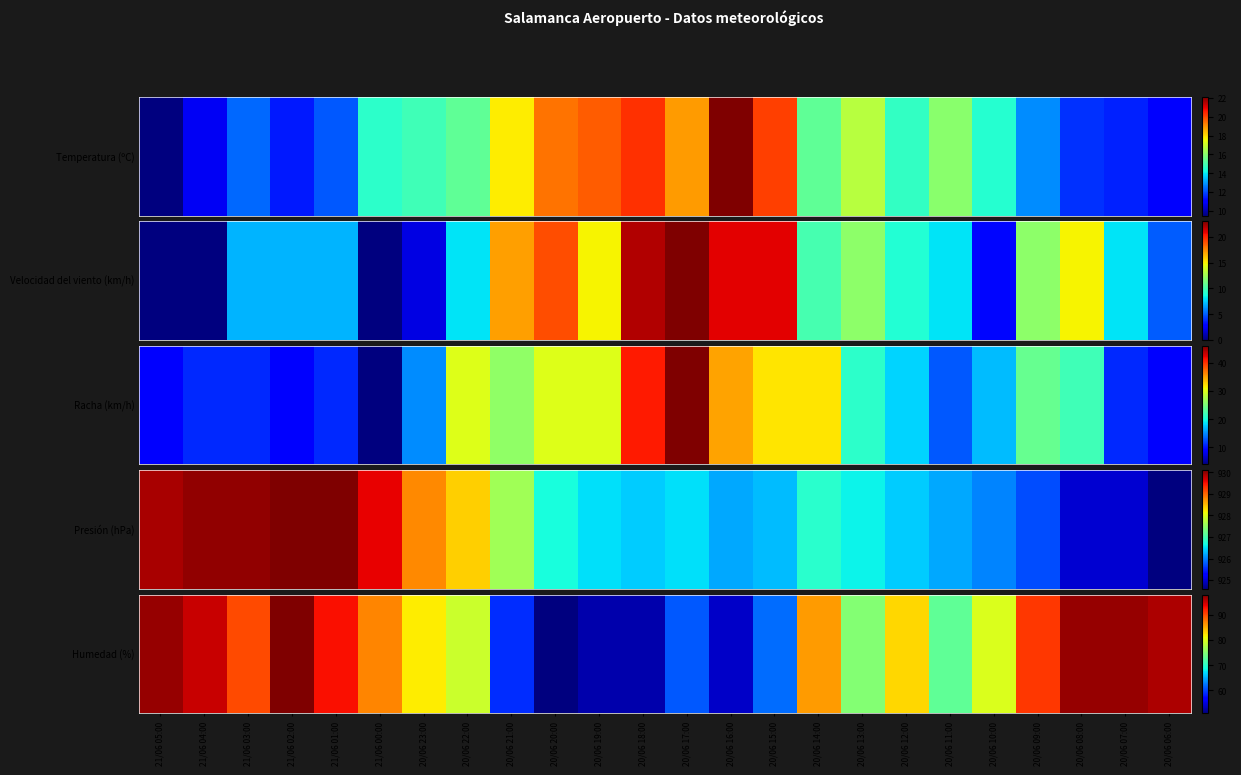

Rank the categories by value from highest to lowest.

21/06 02:00, 21/06 05:00, 20/06 08:00, 20/06 07:00, 20/06 06:00, 21/06 04:00, 21/06 01:00, 20/06 09:00, 21/06 03:00, 21/06 00:00, 20/06 14:00, 20/06 12:00, 20/06 23:00, 20/06 10:00, 20/06 22:00, 20/06 13:00, 20/06 11:00, 20/06 15:00, 20/06 17:00, 20/06 21:00, 20/06 16:00, 20/06 19:00, 20/06 18:00, 20/06 20:00